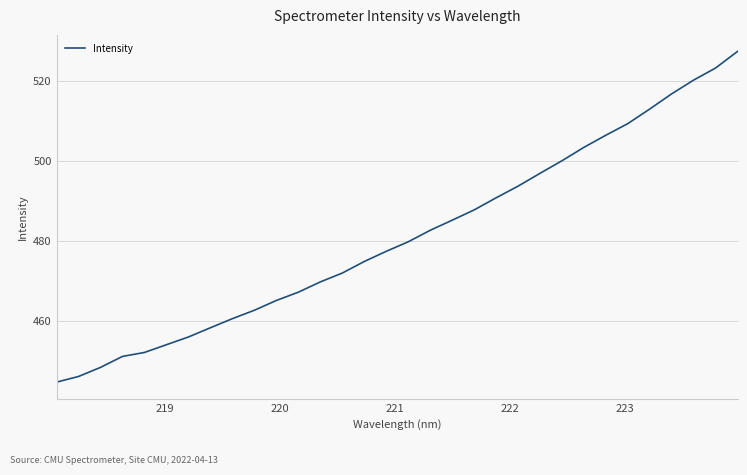

What is the sum of all values?

15398.7